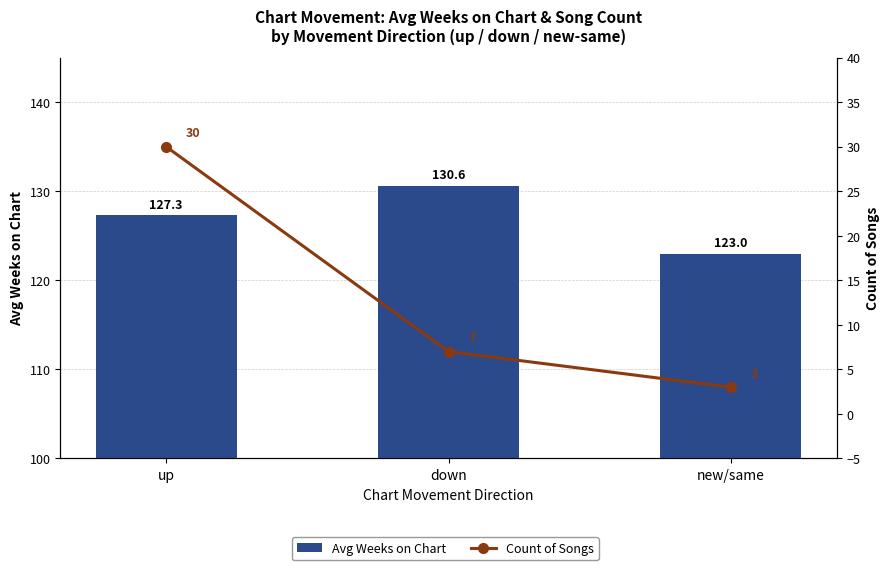

Which label corresponds to the smallest value in the chart?

new/same